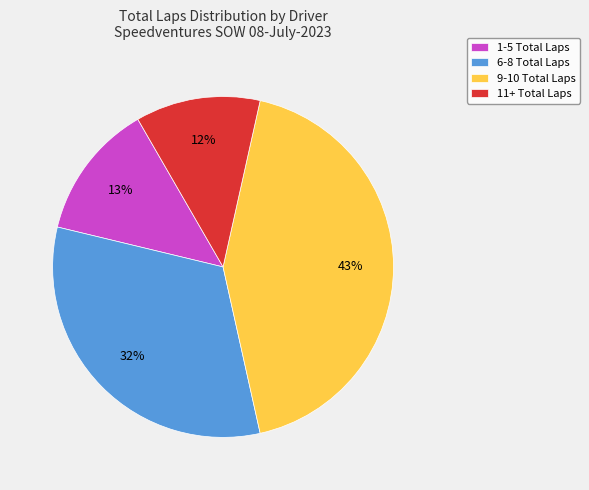

True or false: 1-5 Total Laps accounts for 13% of the total.

True